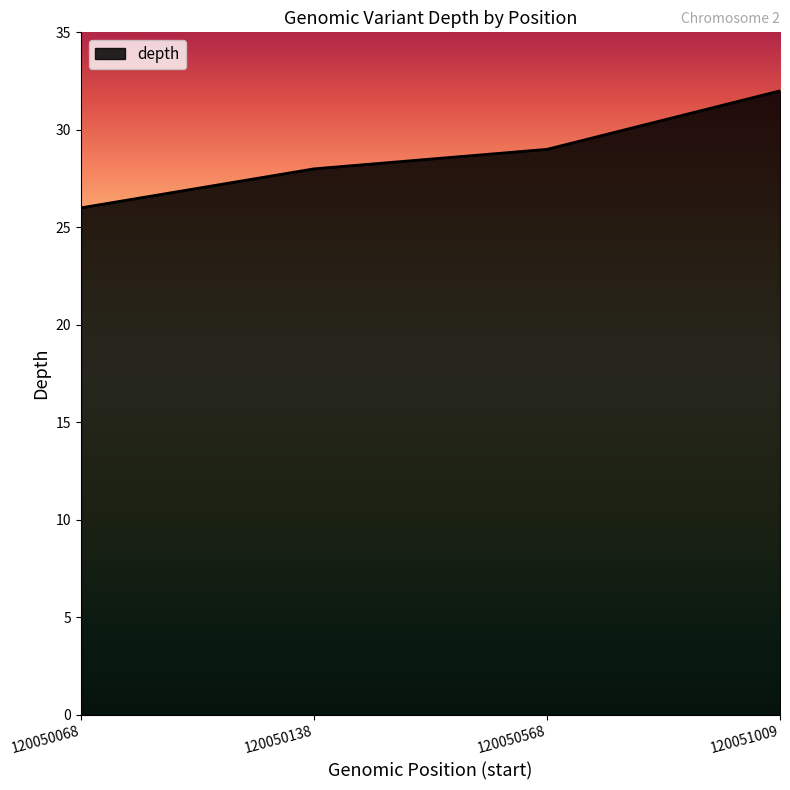

Reading right to left, list all the values displayed in this chart.

32	29	28	26